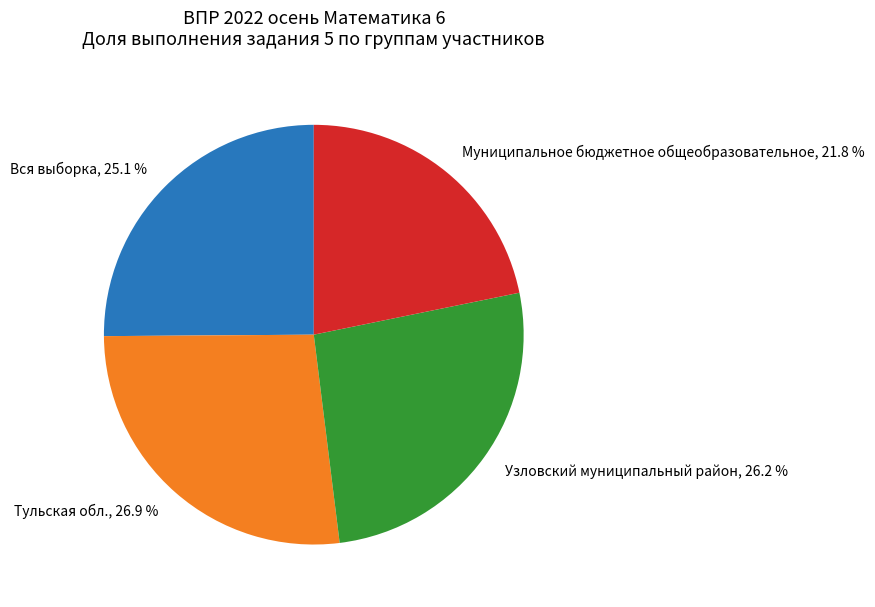

What percentage is the Тульская обл. slice, to the nearest percent?

27%